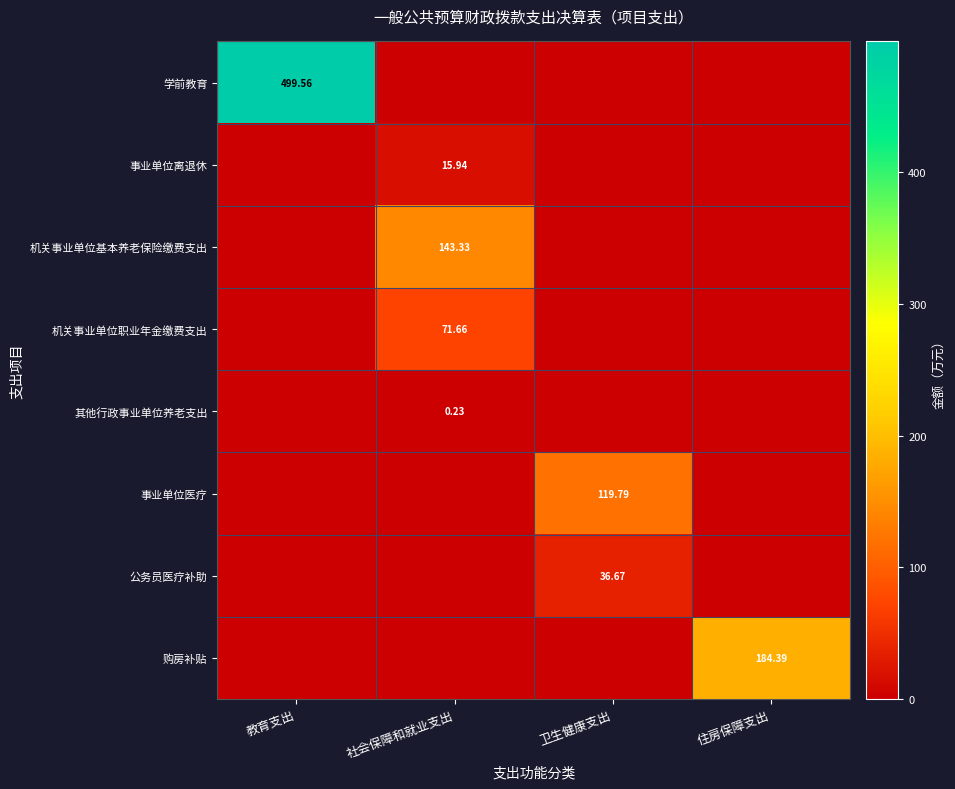

What is the highest value of the 购房补贴 series?

184.4